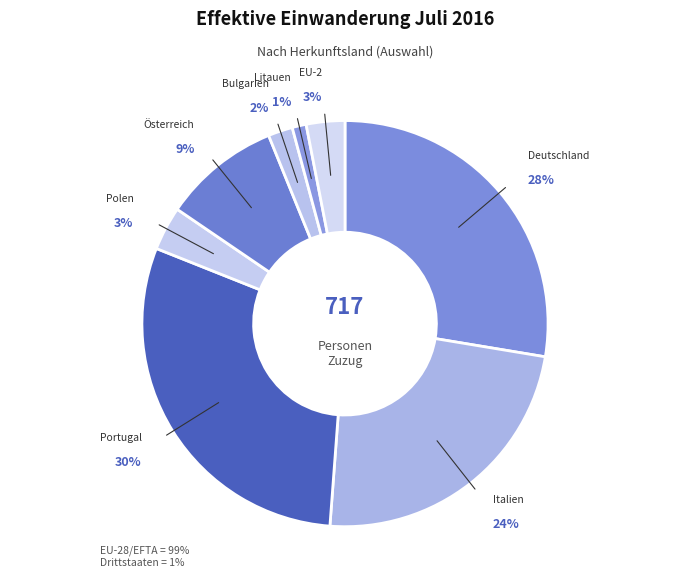

Is Polen the majority of the pie?

No